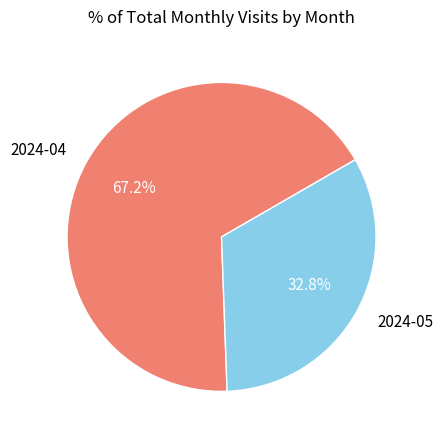

What percentage do 2024-04 and 2024-05 together represent?

100.0%